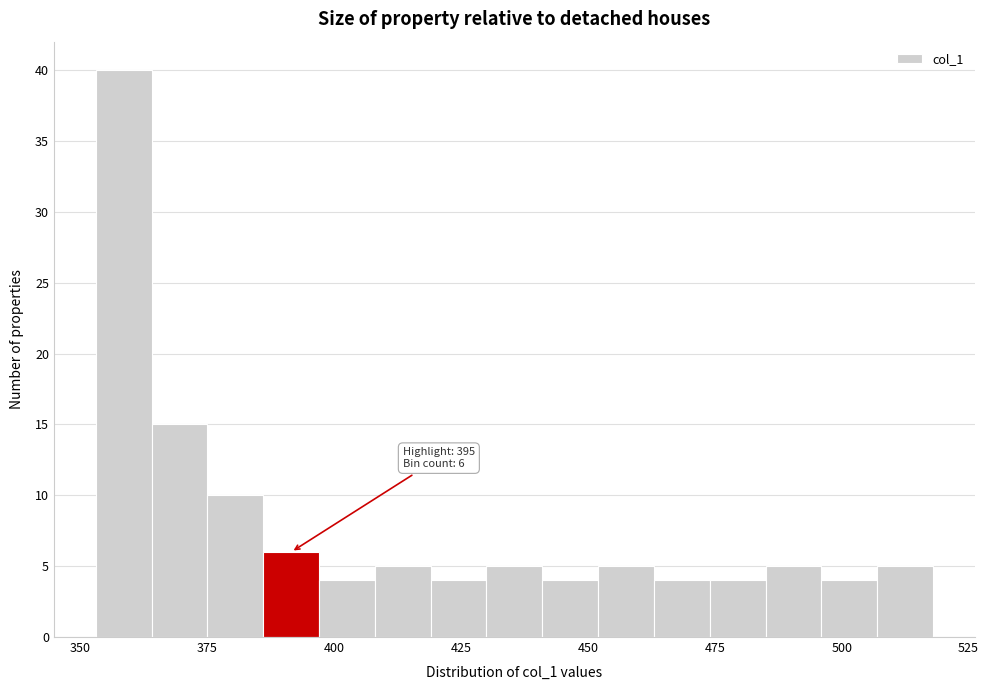

Read against the x-axis, roughly where is the centre of the tallest bar?

360